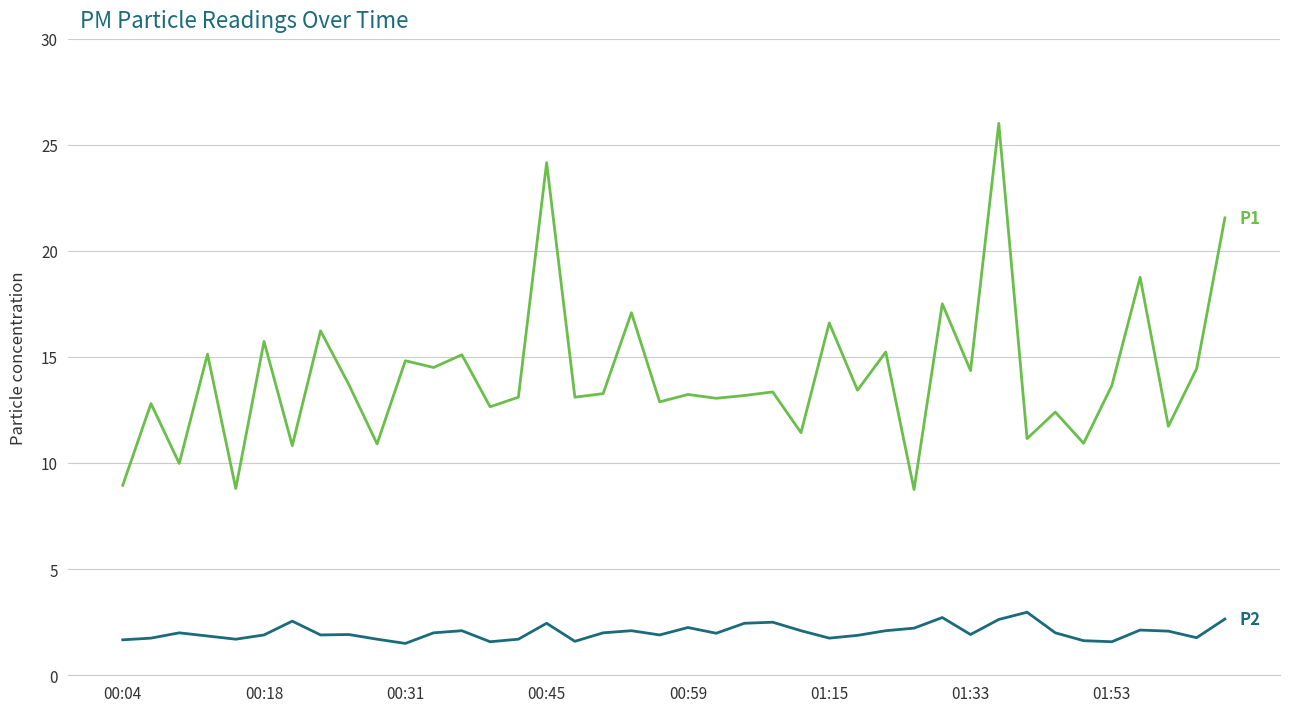

Which series has the largest total across all categories?

P1